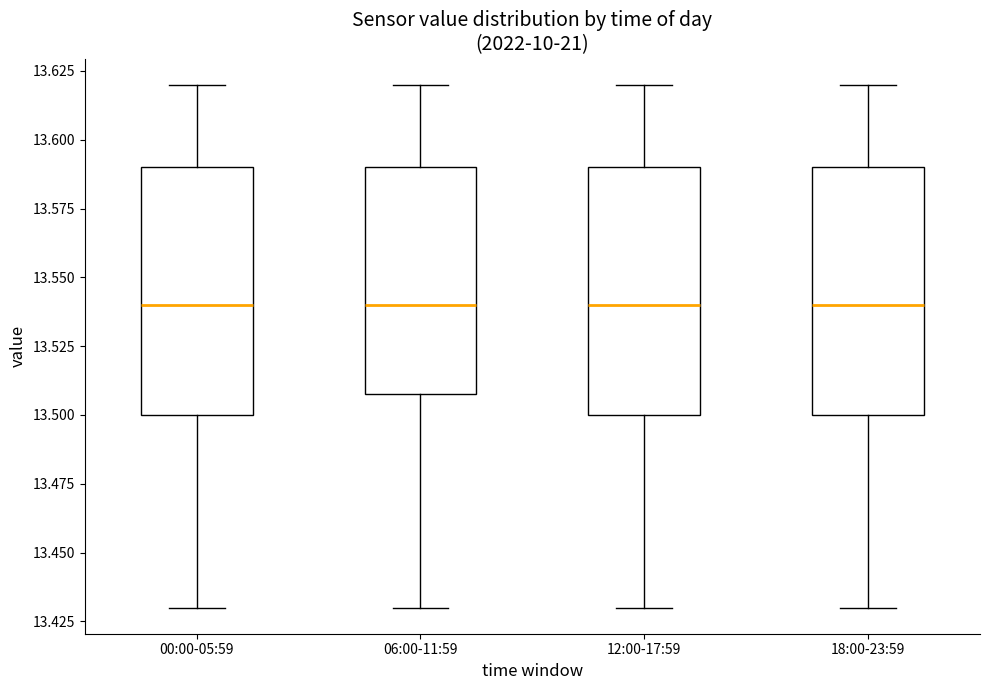

Where is the upper edge of the box for 06:00-11:59 on the y-axis? The values are not printed on the chart, so give them approximately, as read against the axis.

13.59